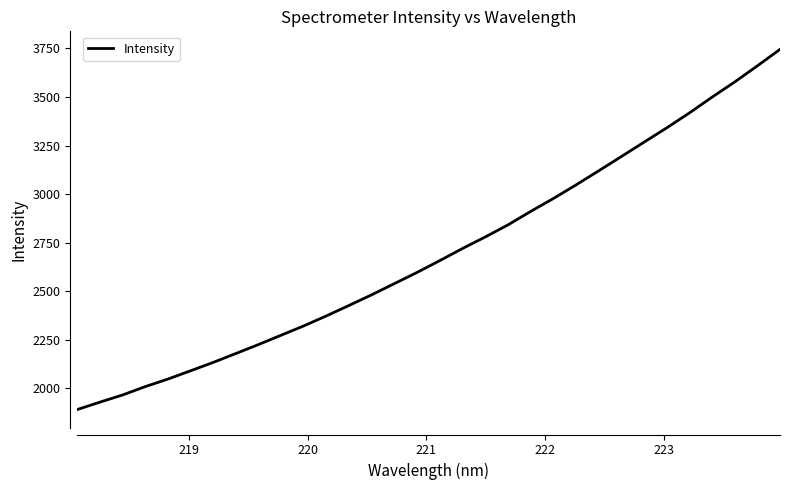

What is the minimum value shown in the chart?

1889.9